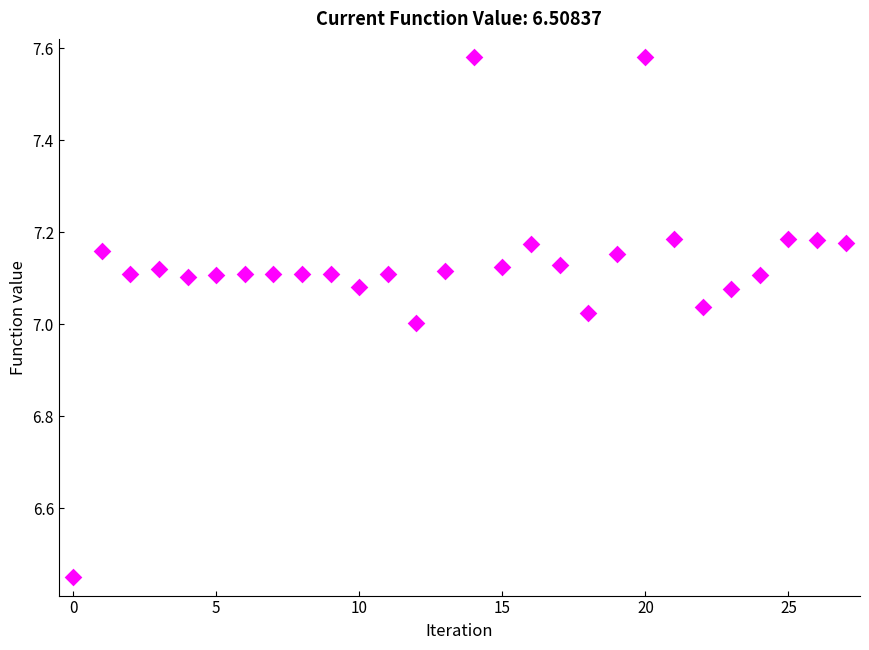

What is the range of Y values (max minus min)?

1.1